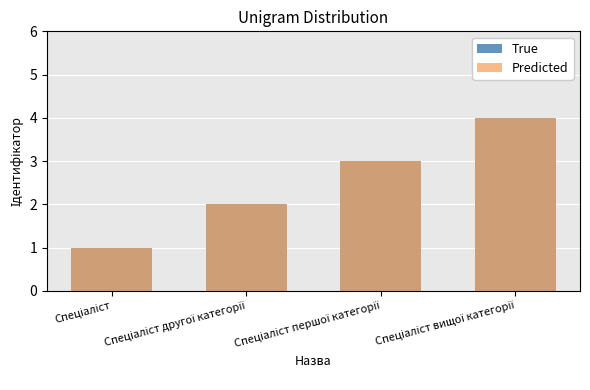

At which label is True closest to 2?

Спеціаліст другої категорії